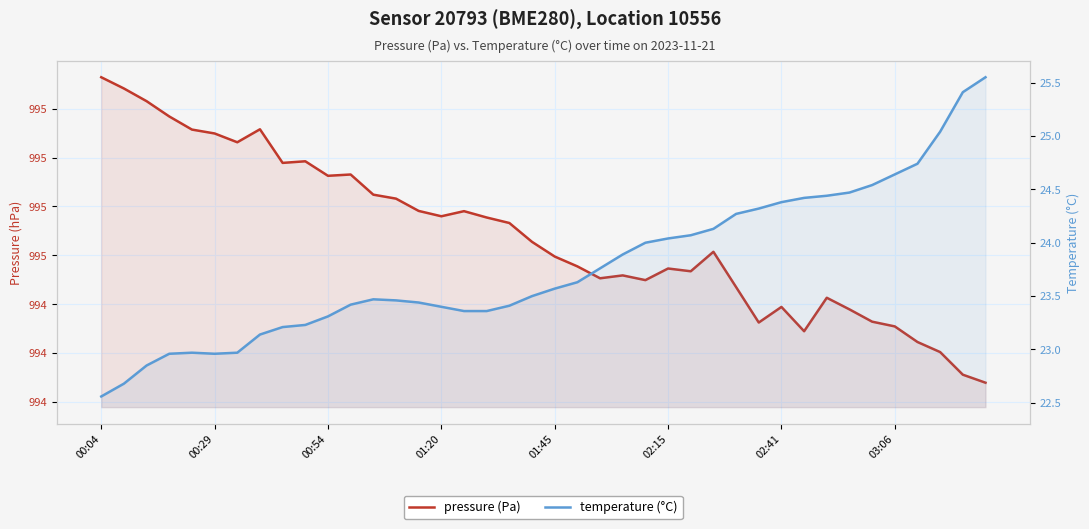

True or false: temperature (°C) and pressure (Pa) cross at least once.

False